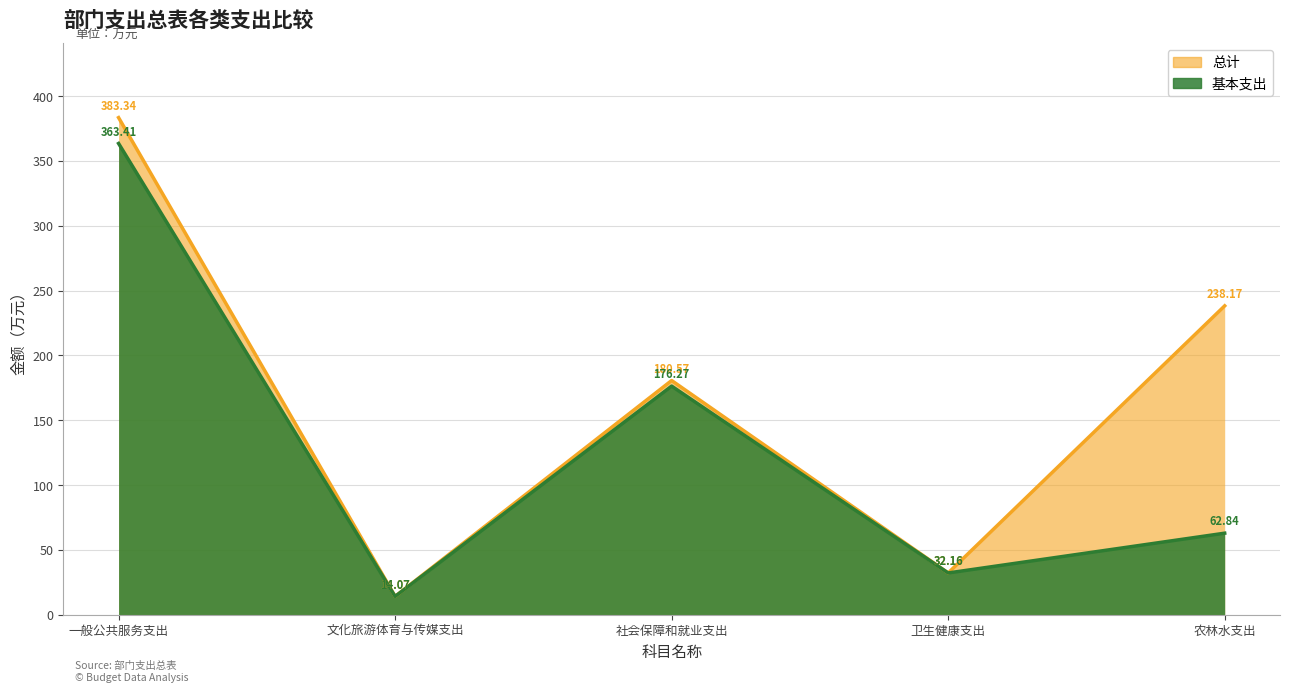

True or false: 总计 and 基本支出 cross at least once.

False